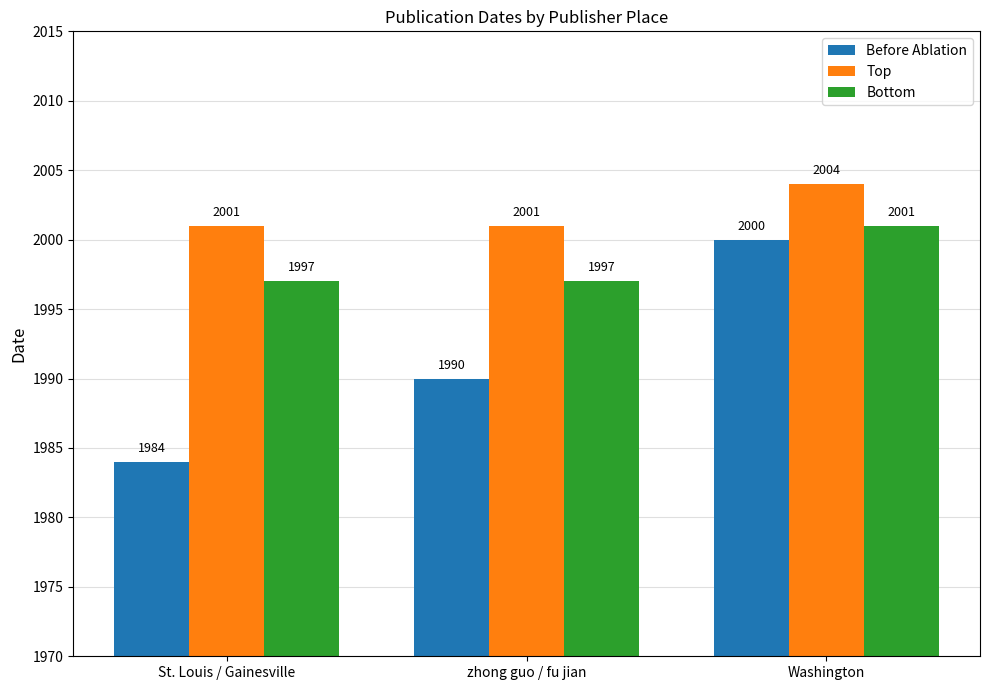

Rank the categories by Before Ablation value from highest to lowest.

Washington, zhong guo / fu jian, St. Louis / Gainesville